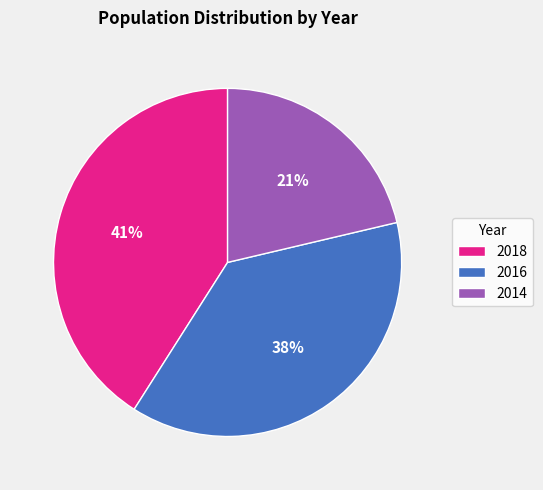

To the nearest percent, what portion does 2018 represent?

41%